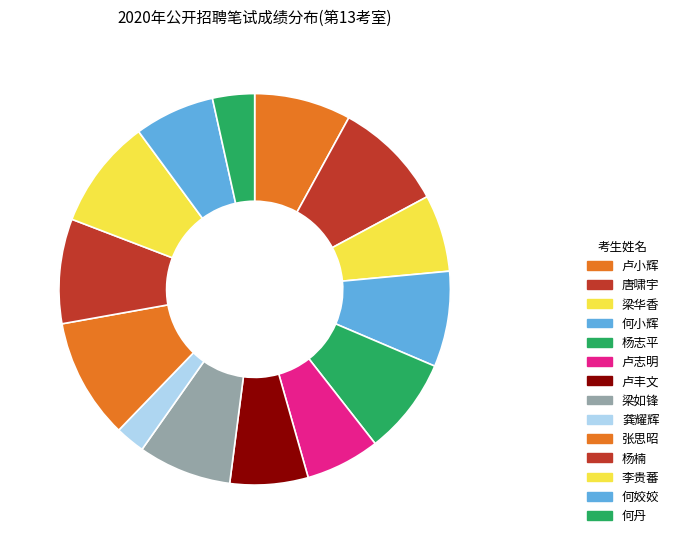

The 何姣姣 slice represents 7% of the pie. True or false?

True